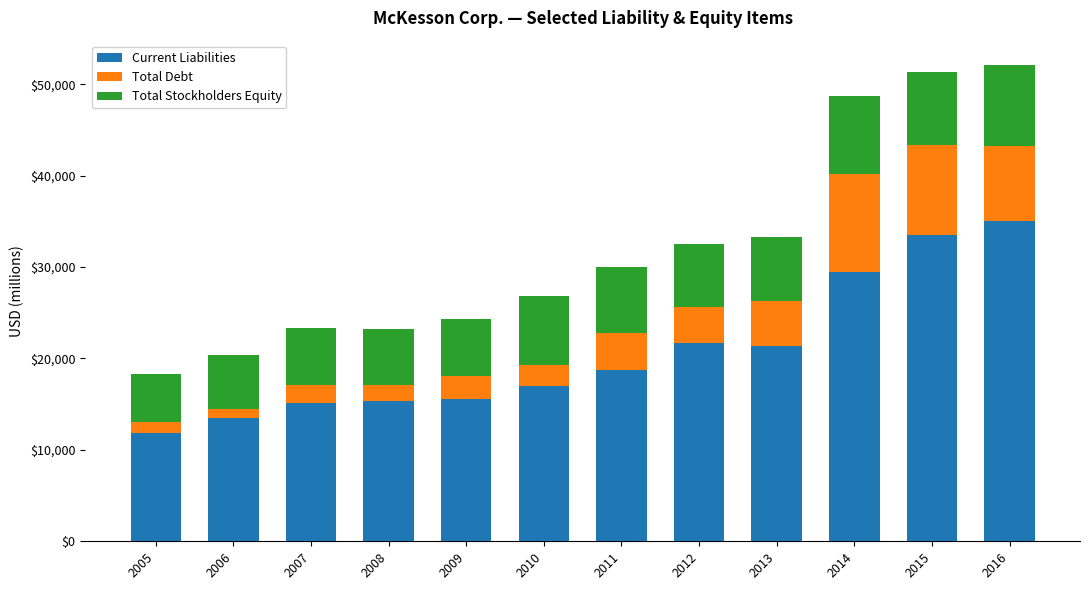

What is the difference between the maximum and minimum values in the Current Liabilities series?

23278